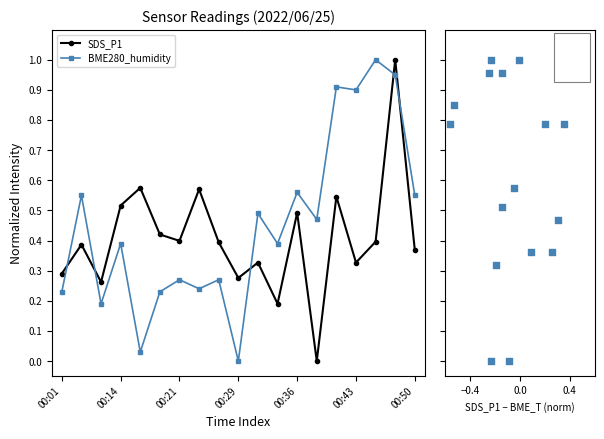

Which series has the largest Y range (max minus min)?

SDS_P1